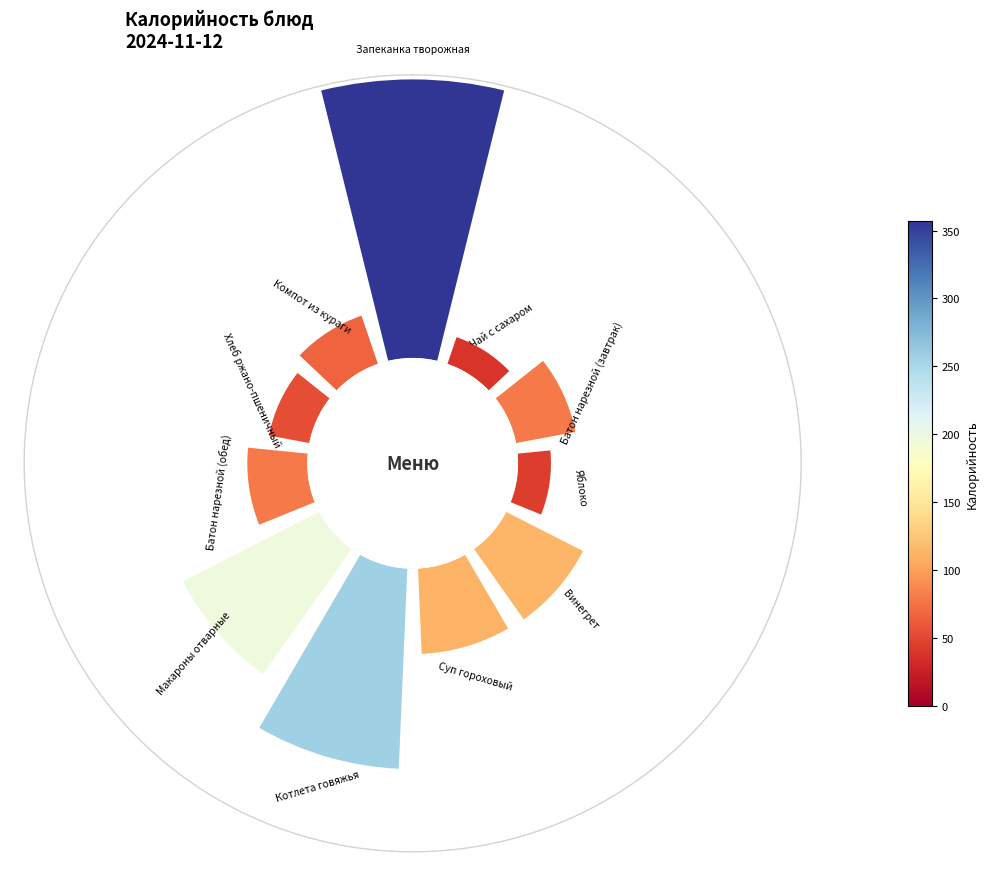

Is 1 the majority of the pie?

No